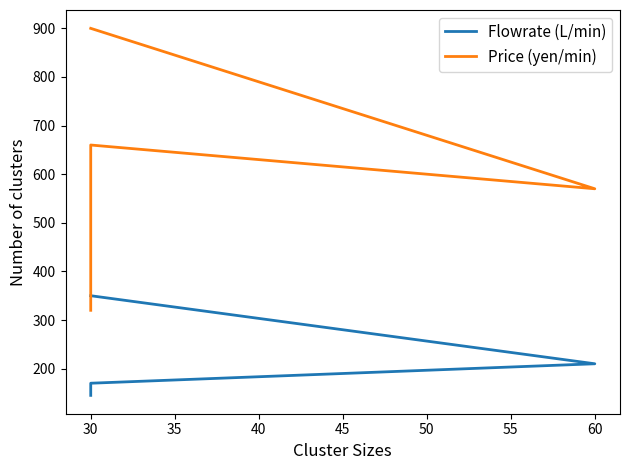

Reading left to right, transcribe all the data shown in this chart.

Flowrate (L/min): 145	170	210	350
Price (yen/min): 320	660	570	900